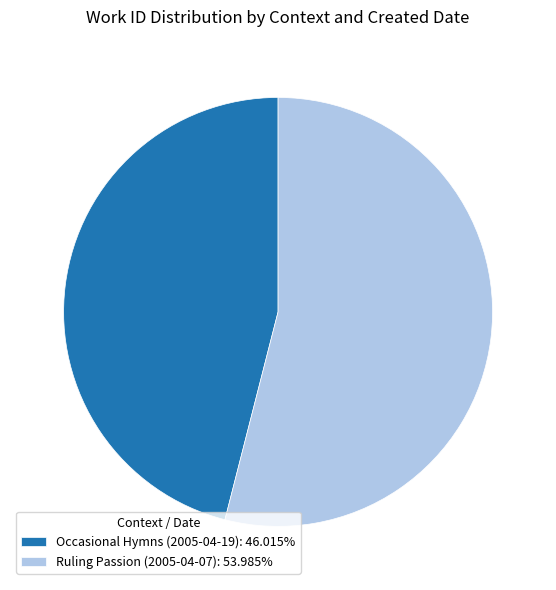

Is there a majority slice in this chart?

Yes